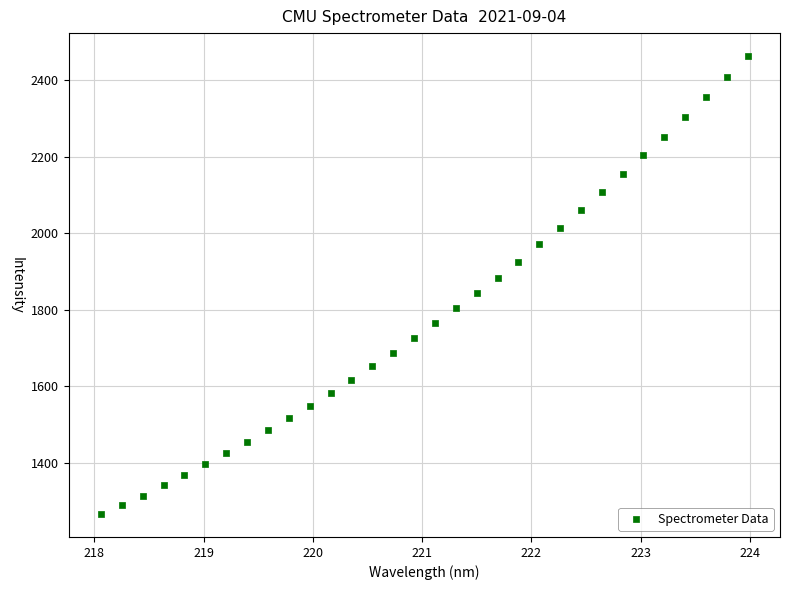

What is the range of Y values (max minus min)?

1197.6